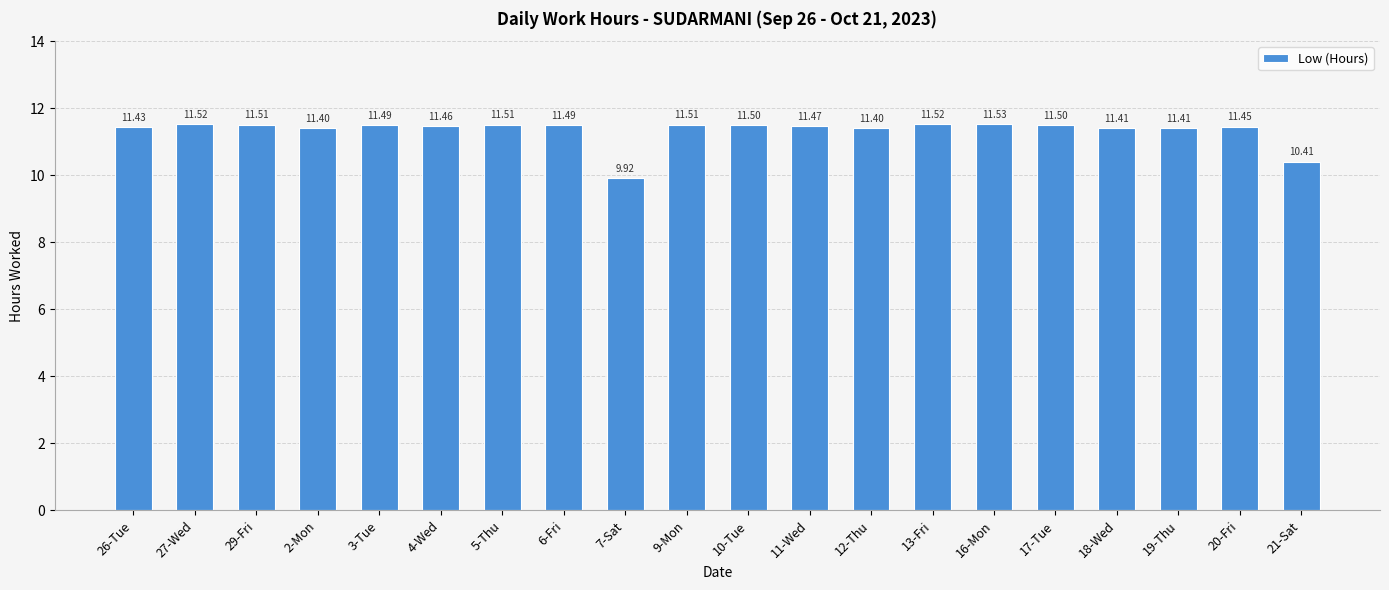

How many bars are there in total?

20